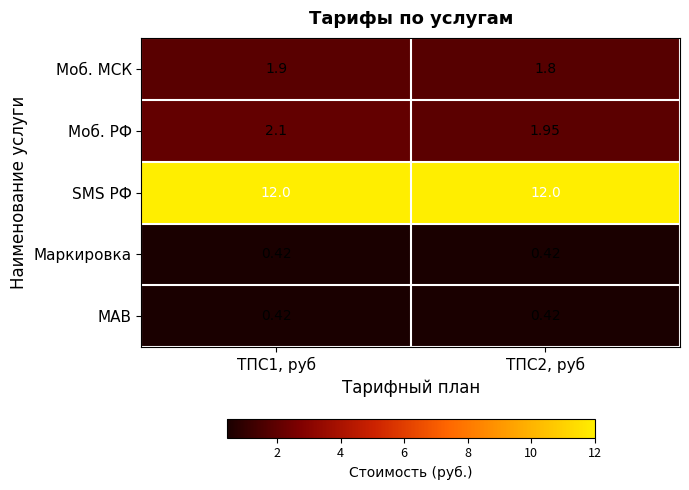

Is the value of Моб. МСК at ТПС2, руб greater than the value of Маркировка at ТПС2, руб?

Yes